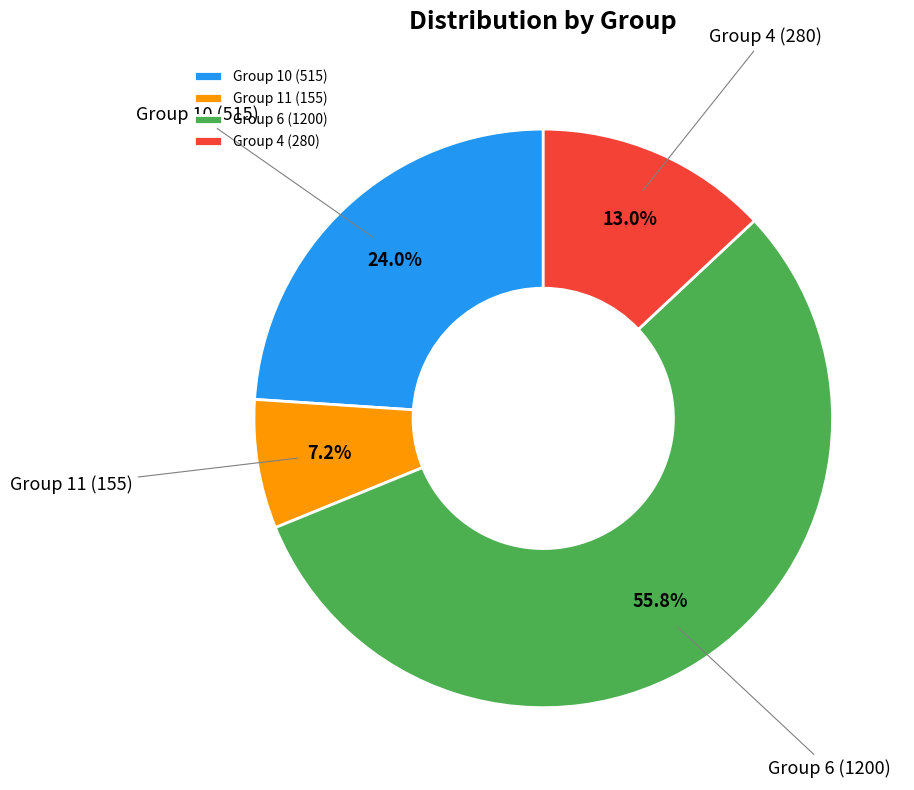

Rank the categories by value from lowest to highest.

Group 11 (155), Group 4 (280), Group 10 (515), Group 6 (1200)